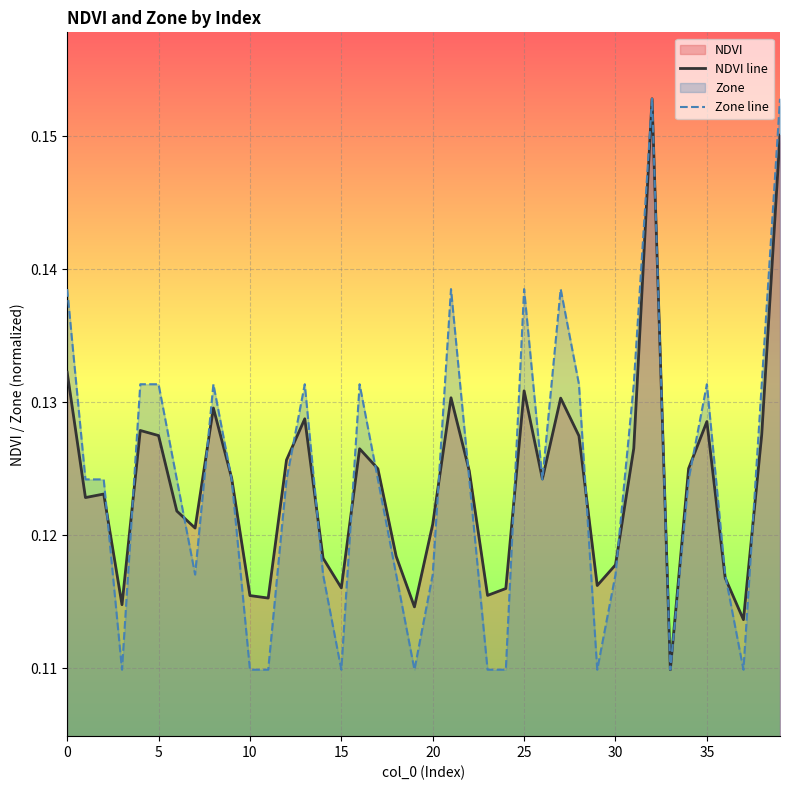

Reading right to left, list all the values displayed in this chart.

NDVI line: 0.2	0.1	0.1	0.1	0.1	0.1	0.1	0.2	0.1	0.1	0.1	0.1	0.1	0.1	0.1	0.1	0.1	0.1	0.1	0.1	0.1	0.1	0.1	0.1	0.1	0.1	0.1	0.1	0.1	0.1	0.1	0.1	0.1	0.1	0.1	0.1	0.1	0.1	0.1	0.1
Zone line: 0.2	0.1	0.1	0.1	0.1	0.1	0.1	0.2	0.1	0.1	0.1	0.1	0.1	0.1	0.1	0.1	0.1	0.1	0.1	0.1	0.1	0.1	0.1	0.1	0.1	0.1	0.1	0.1	0.1	0.1	0.1	0.1	0.1	0.1	0.1	0.1	0.1	0.1	0.1	0.1